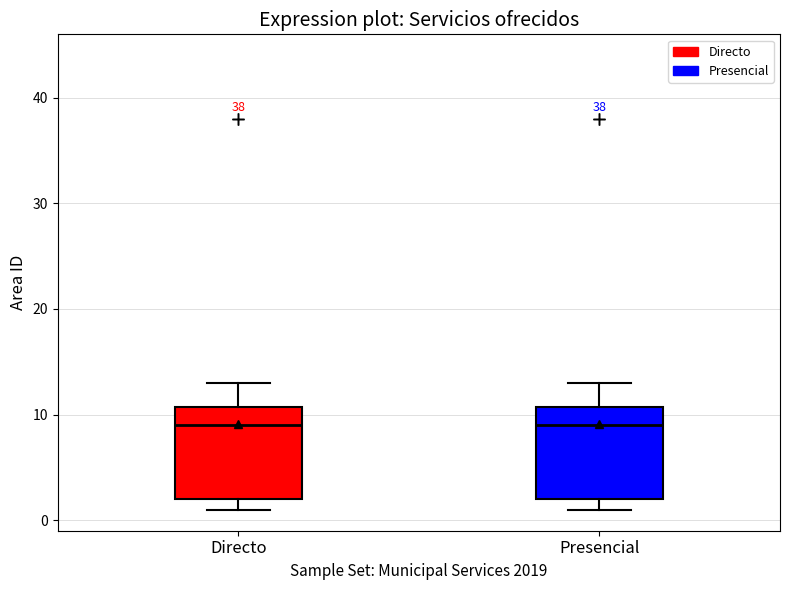

Reading left to right, transcribe this box plot: for each box, give where its median line is, the range the box spans, and where its two whiskers end, as read against the y-axis. The values are not printed on the chart, so give them approximately, as read against the axis.

Directo: median 9, box 2 to 11, whiskers 1 to 13
Presencial: median 9, box 2 to 11, whiskers 1 to 13